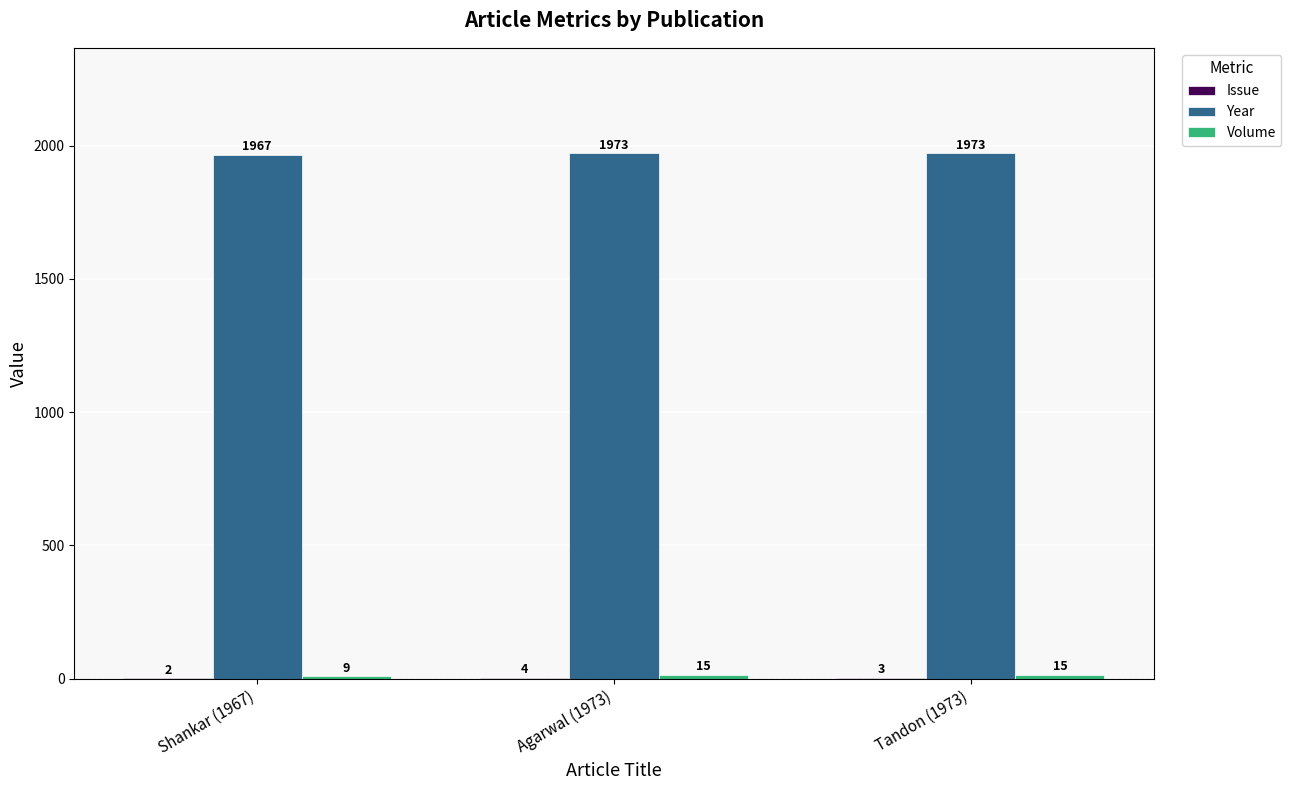

What is the maximum value shown in the chart?

1973